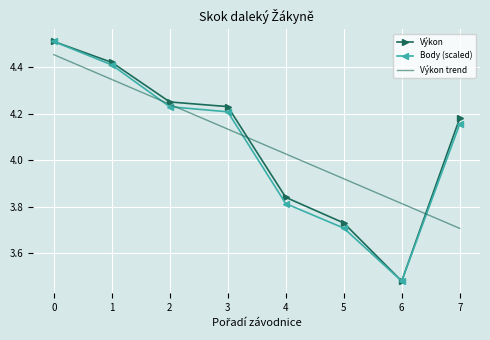

Where is Výkon trend nearest to the value 4?

4